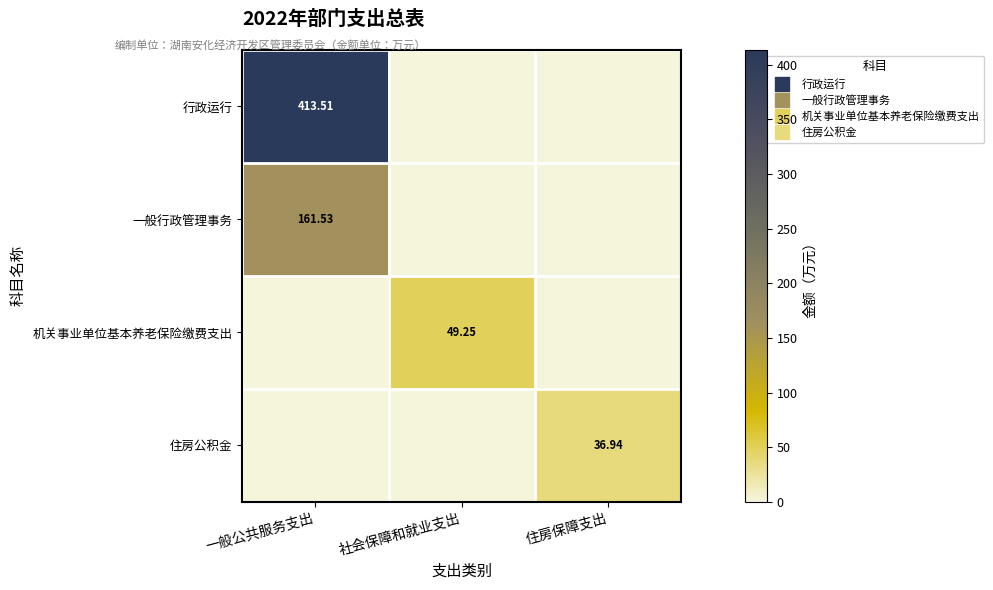

Between 一般公共服务支出 and 住房保障支出, which series saw the biggest shift?

行政运行